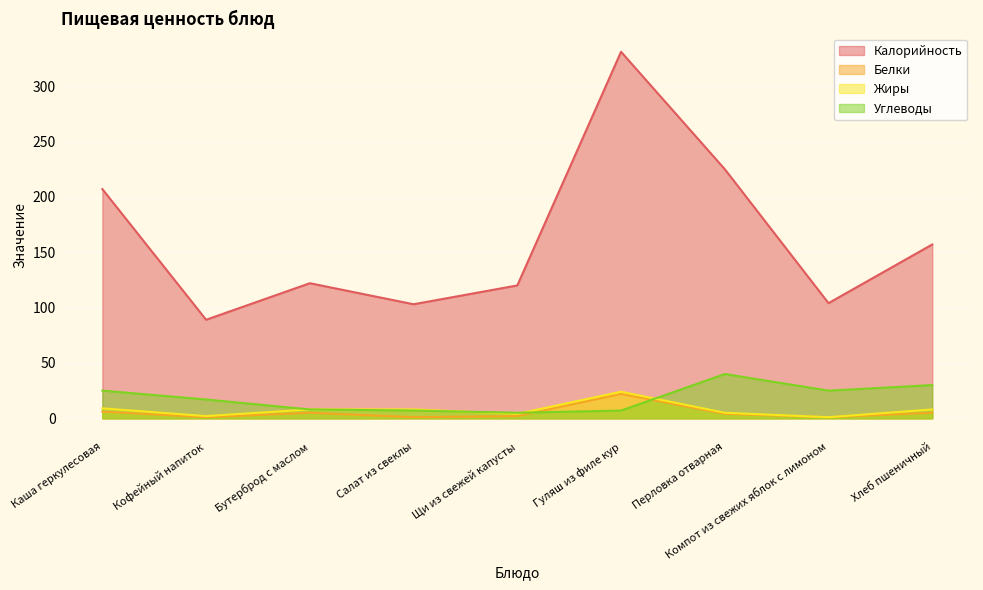

True or false: Углеводы has a value of 5 at Щи из свежей капусты.

True